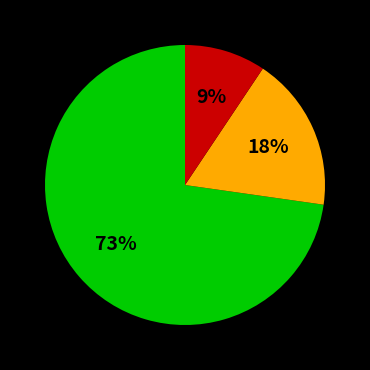

Is there a majority slice in this chart?

Yes